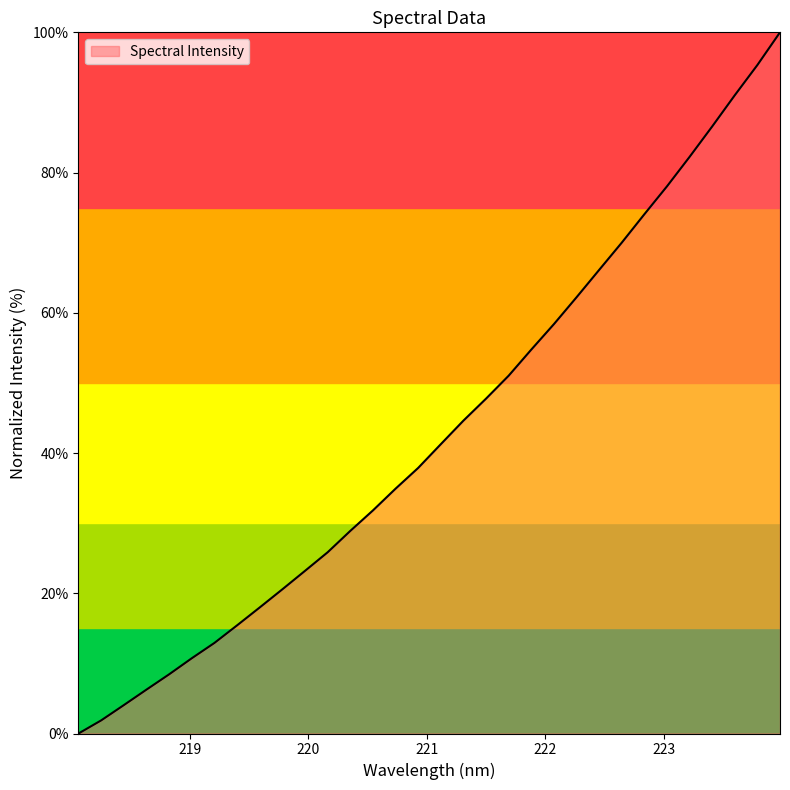

What is the difference between the maximum and minimum values?

100.0